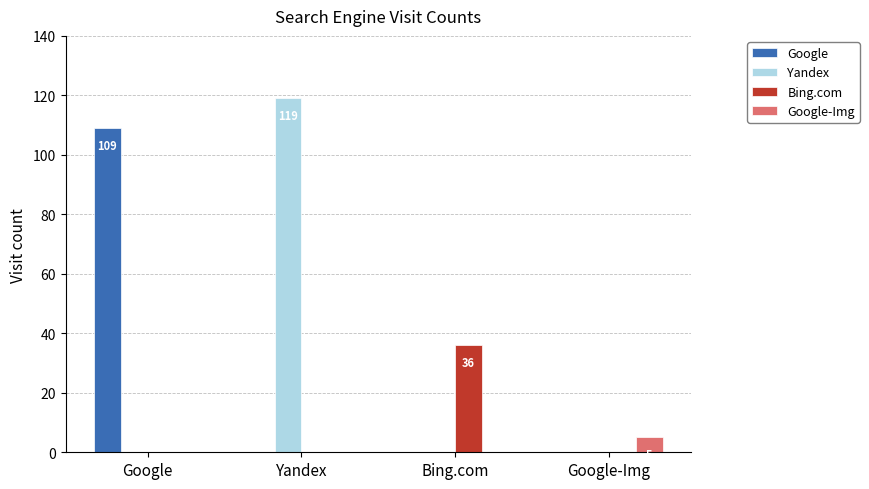

Count the Bing.com values in the range 0 to 36.

4